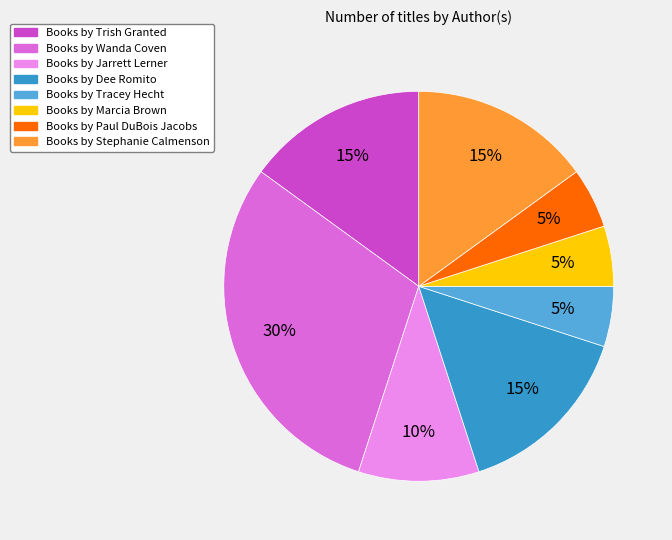

What is the largest slice in the pie chart?

Books by Wanda Coven